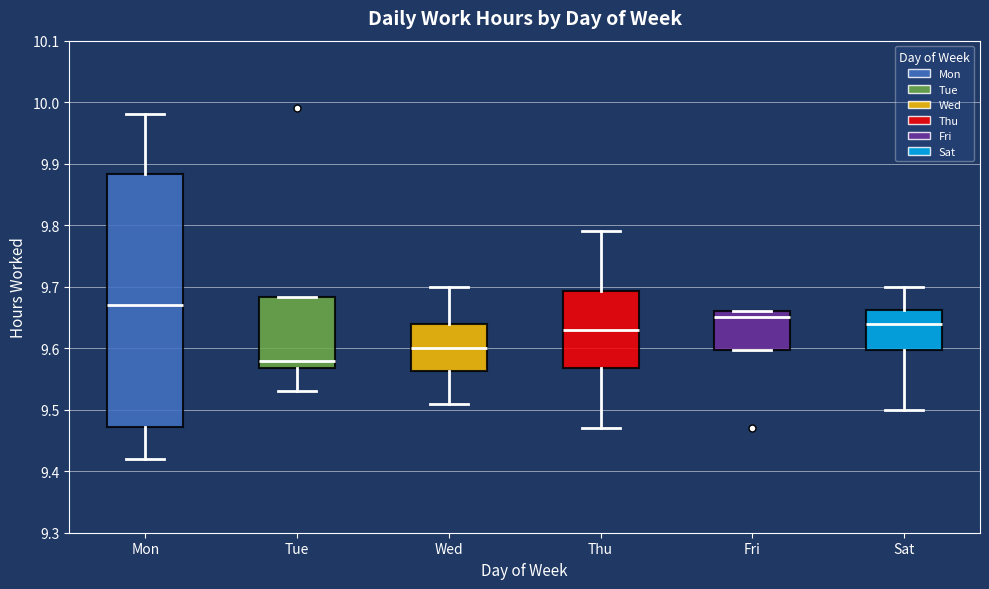

Comparing the boxes themselves (not the whiskers), which one is the tallest?

Mon